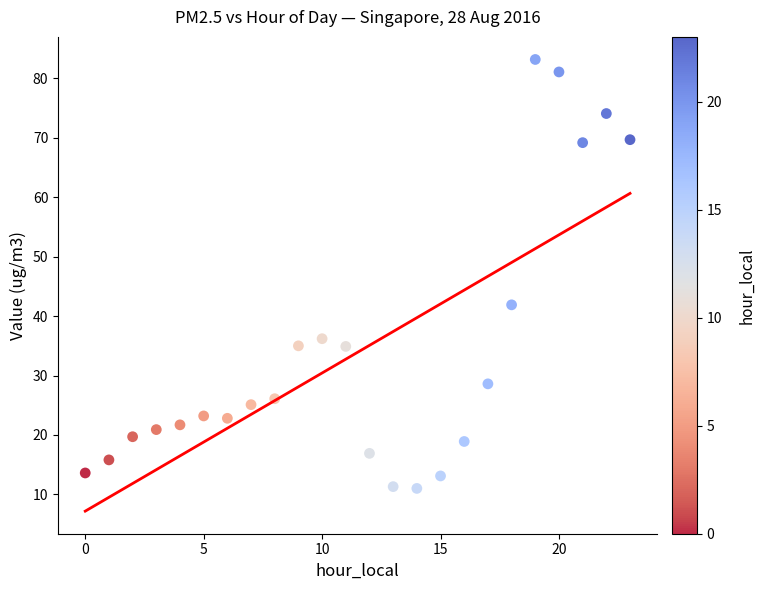

What Y value in the scatter plot is closest to 47?

41.9